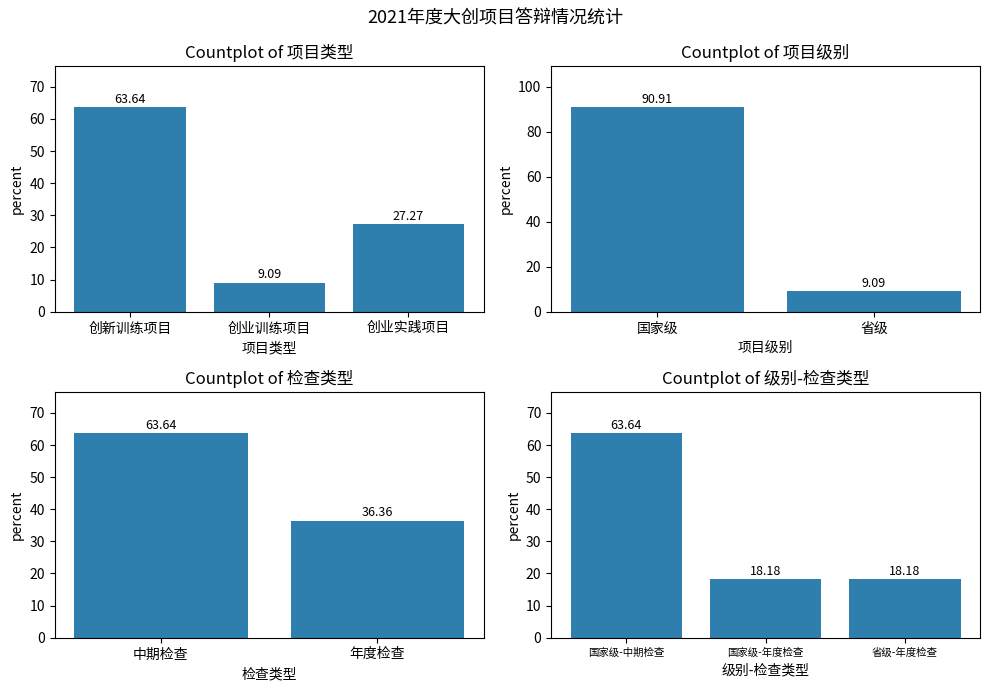

What is the label of the 3rd bar from the right?

国家级-中期检查